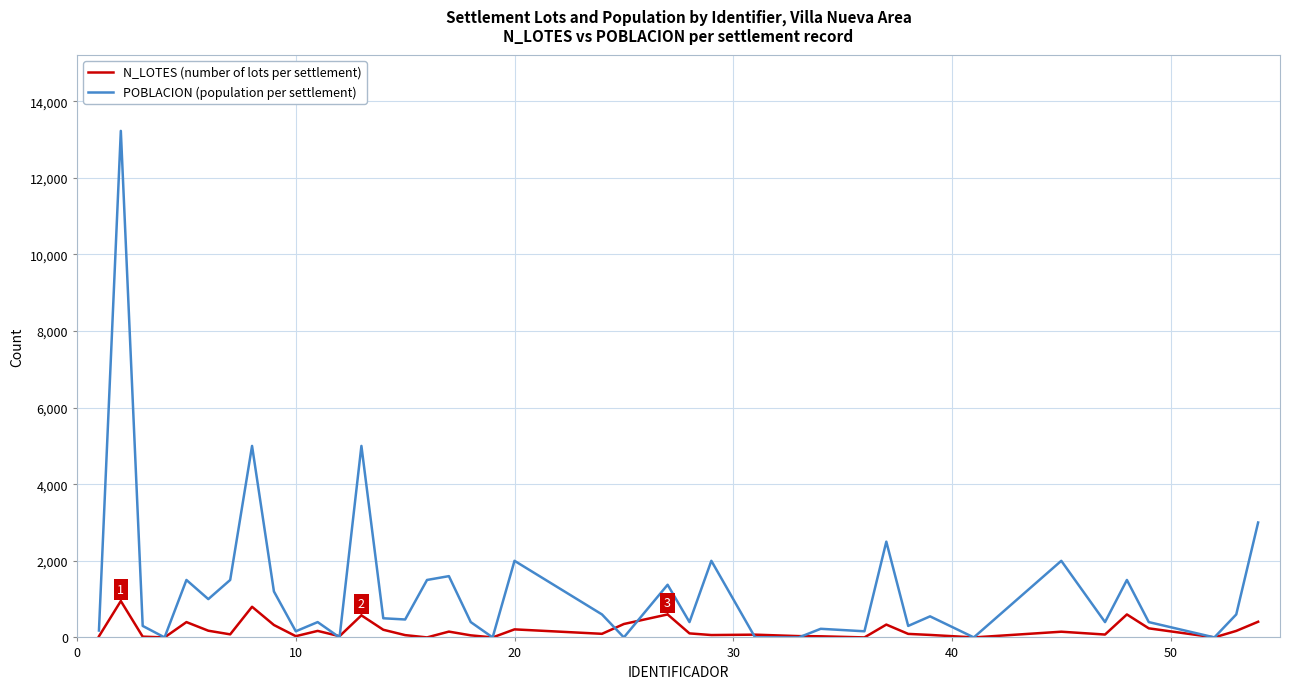

True or false: POBLACION (population per settlement) and N_LOTES (number of lots per settlement) cross at least once.

True